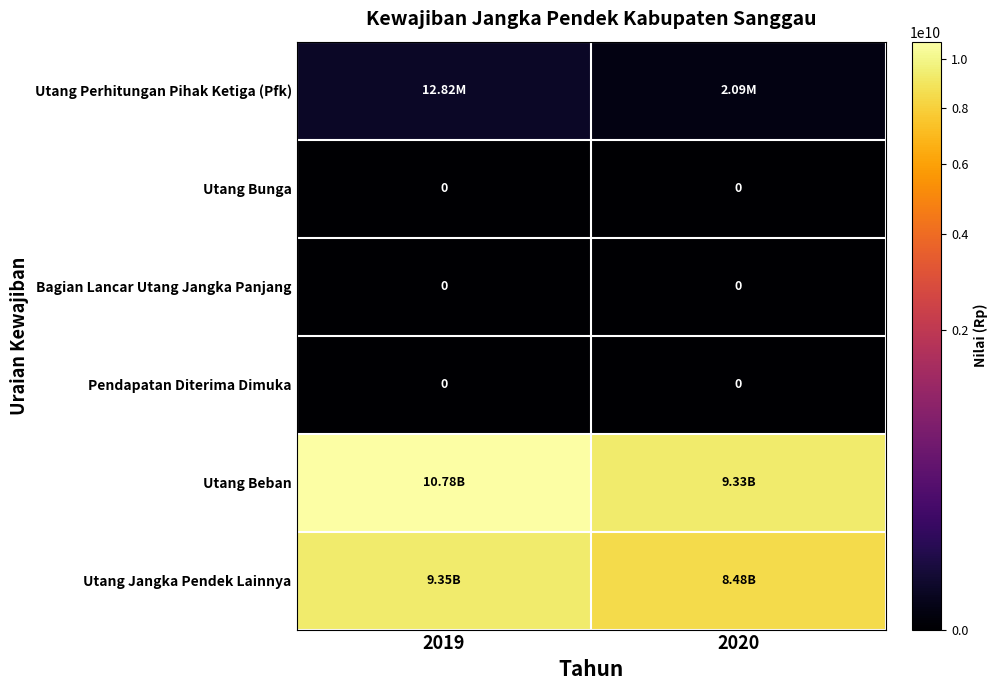

Is the value of Utang Jangka Pendek Lainnya at 2020 greater than the value of Utang Perhitungan Pihak Ketiga (Pfk) at 2019?

Yes